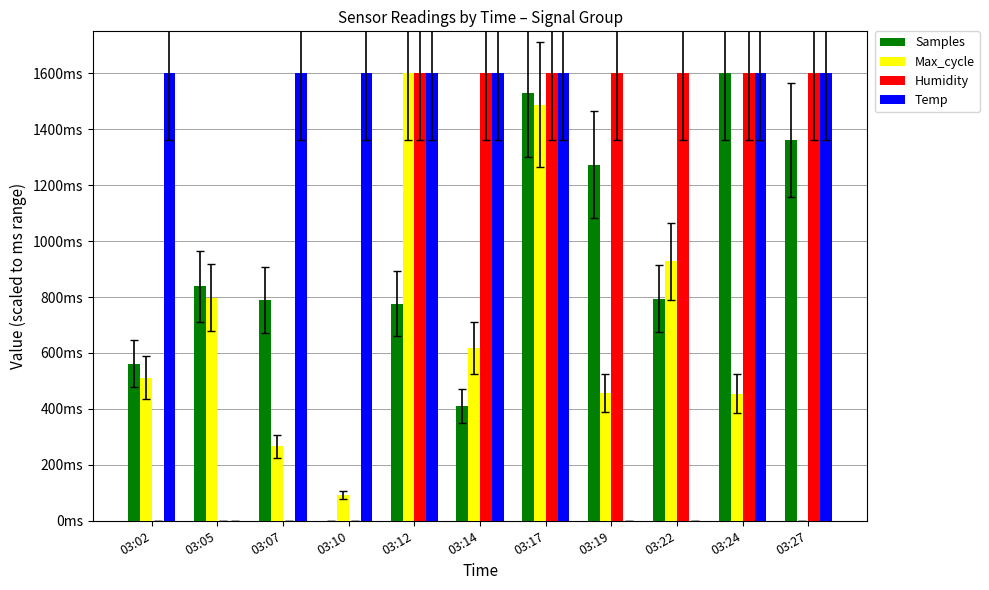

What is the difference between the maximum and second lowest values in the Max_cycle series?

1507.0